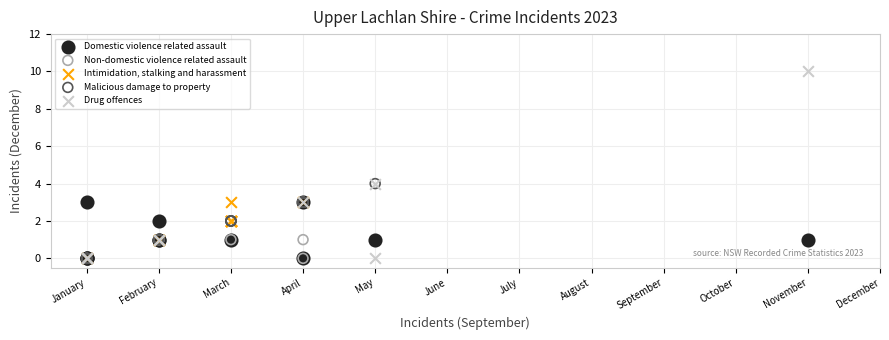

What are all the series names shown in the legend?

Domestic violence related assault, Non-domestic violence related assault, Intimidation, stalking and harassment, Malicious damage to property, Drug offences